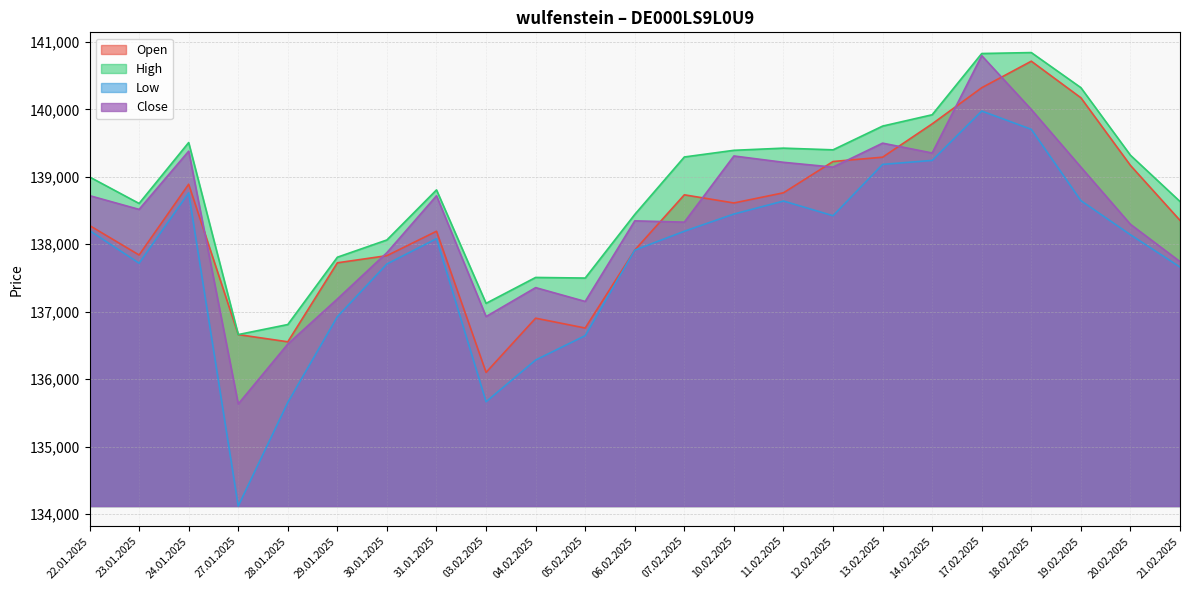

Where is the first local minimum for Close?

23.01.2025